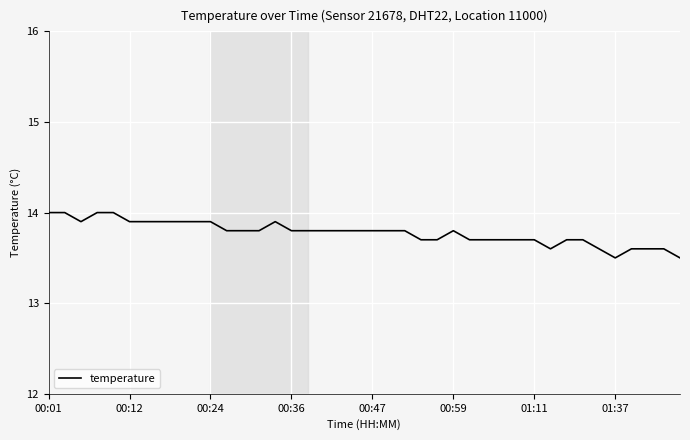

What is the minimum value shown in the chart?

13.5